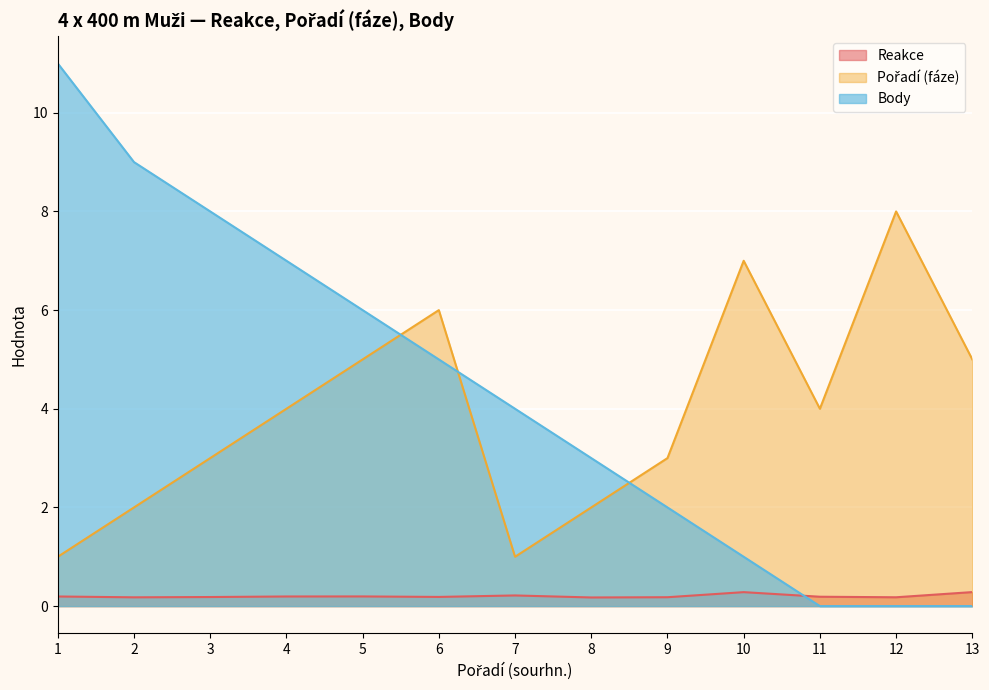

At which label does Reakce reach its peak?

13